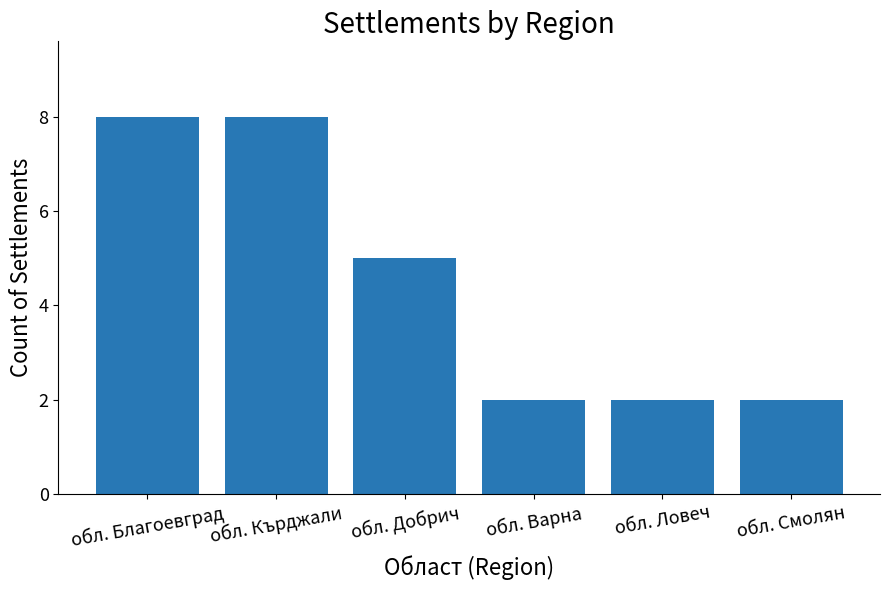

How many bars are there in total?

6